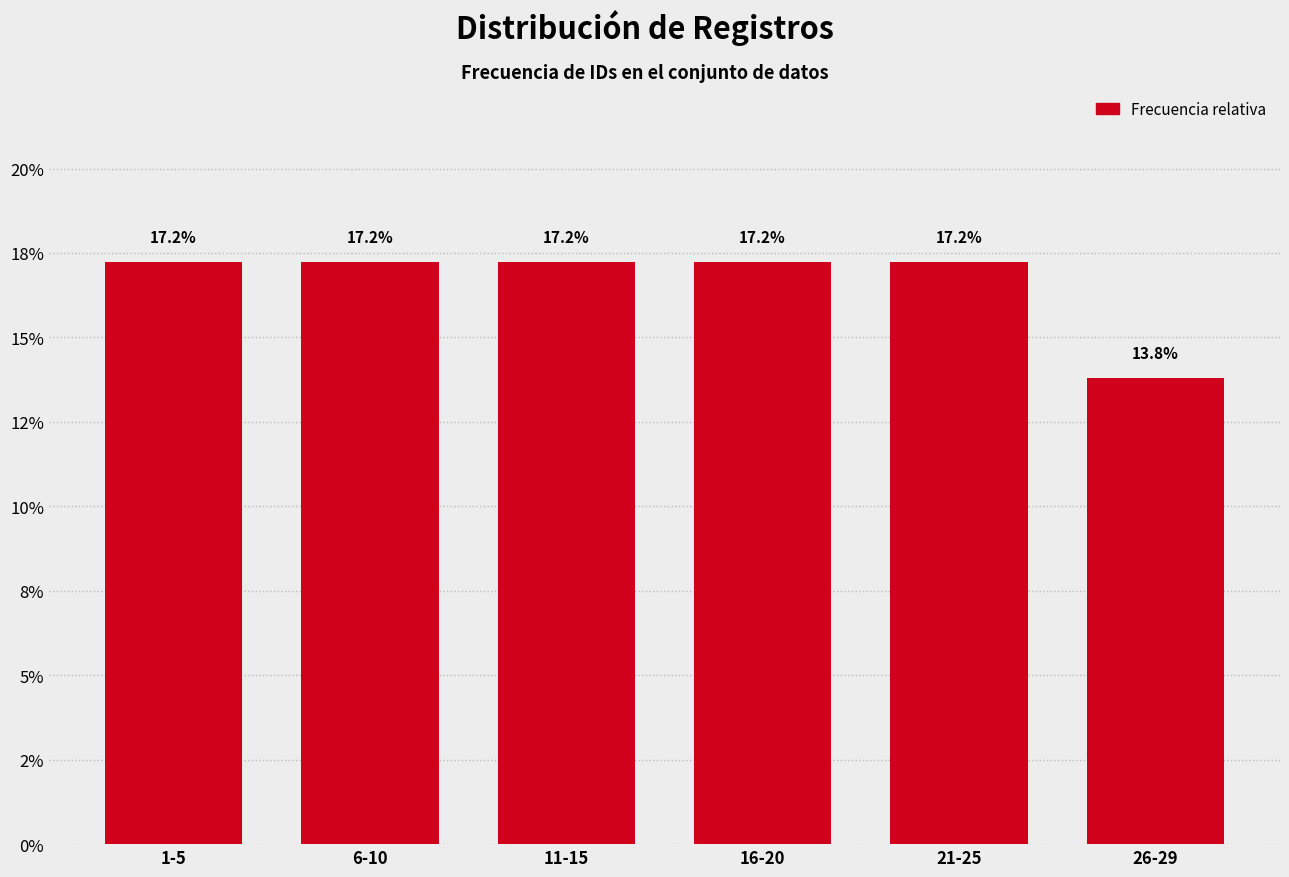

Are the bars horizontal?

No